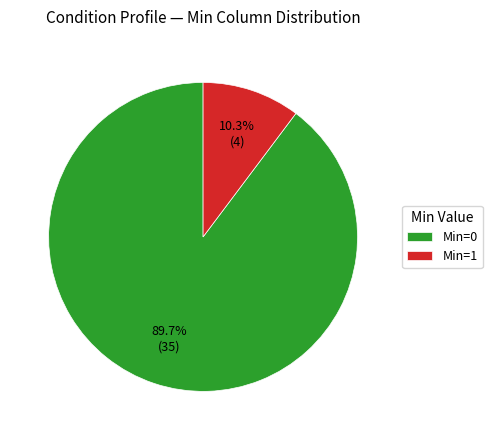

Does Min=1 account for over 50% of the chart?

No